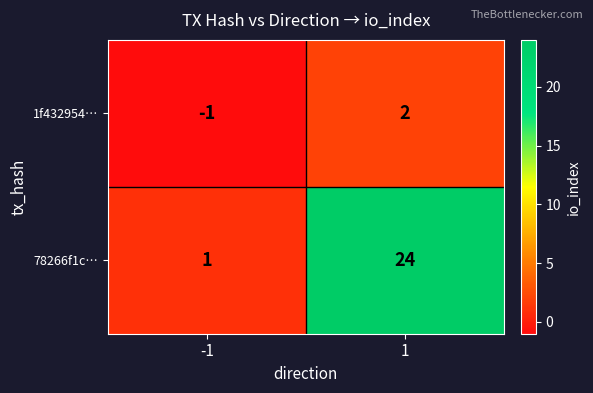

Between -1 and 1, which series saw the biggest shift?

78266f1c…